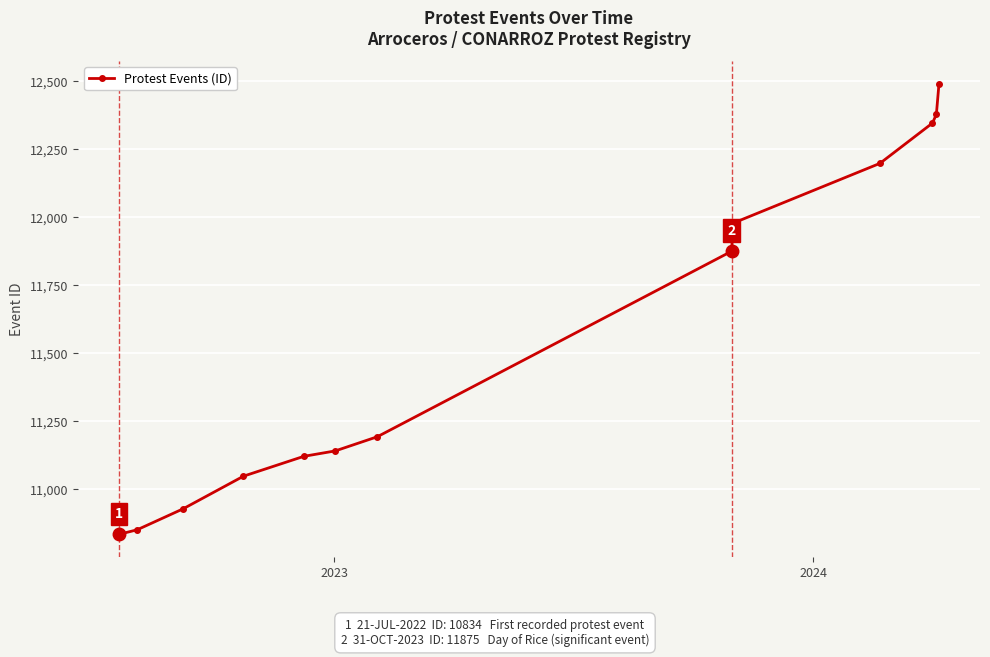

How many lines are shown in the chart?

1